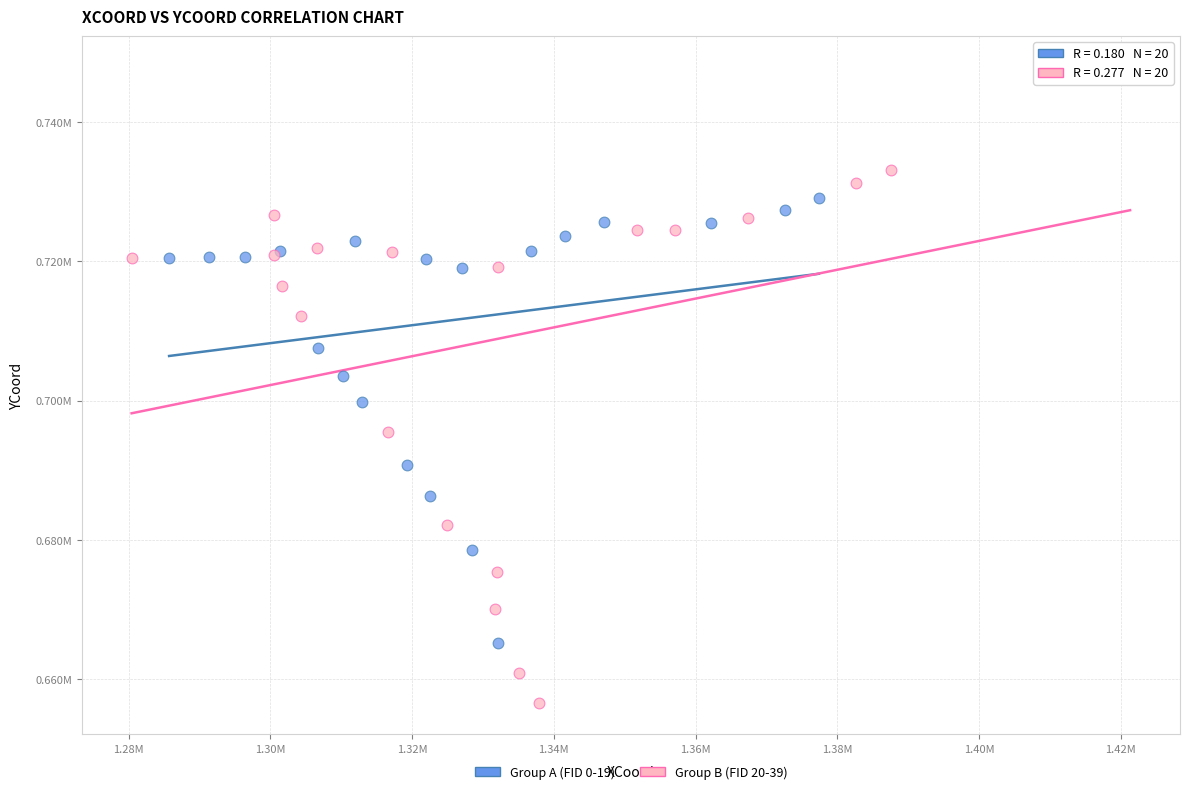

Which series reaches the minimum Y coordinate?

Group B (FID 20-39)